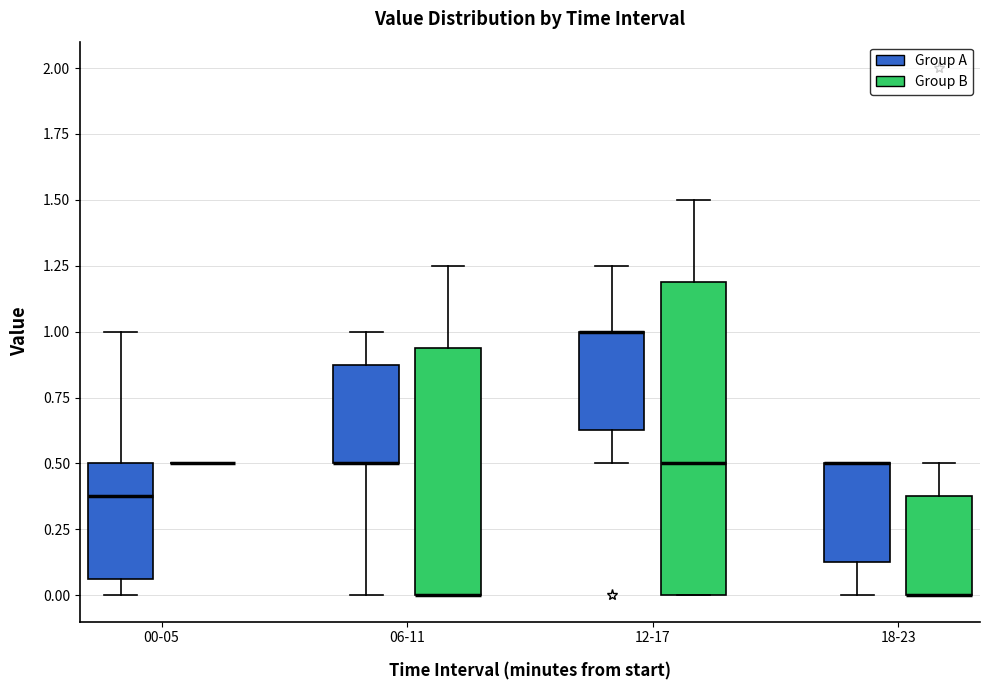

Reading left to right, transcribe this box plot: for each box, give where its median line is, the range the box spans, and where its two whiskers end, as read against the y-axis. The values are not printed on the chart, so give them approximately, as read against the axis.

00-05 (Group A): median 0.40, box 0.05 to 0.50, whiskers 0.00 to 1.00
00-05 (Group B): box collapsed to a line at 0.50, whiskers 0.50 to 0.50
06-11 (Group A): median 0.50 (drawn on the box's lower edge), box 0.50 to 0.90, whiskers 0.00 to 1.00
06-11 (Group B): median 0.00 (drawn on the box's lower edge), box 0.00 to 0.95, whiskers 0.00 to 1.25
12-17 (Group A): median 1.00 (drawn on the box's upper edge), box 0.65 to 1.00, whiskers 0.50 to 1.25
12-17 (Group B): median 0.50, box 0.00 to 1.20, whiskers 0.00 to 1.50
18-23 (Group A): median 0.50 (drawn on the box's upper edge), box 0.15 to 0.50, whiskers 0.00 to 0.50
18-23 (Group B): median 0.00 (drawn on the box's lower edge), box 0.00 to 0.40, whiskers 0.00 to 0.50